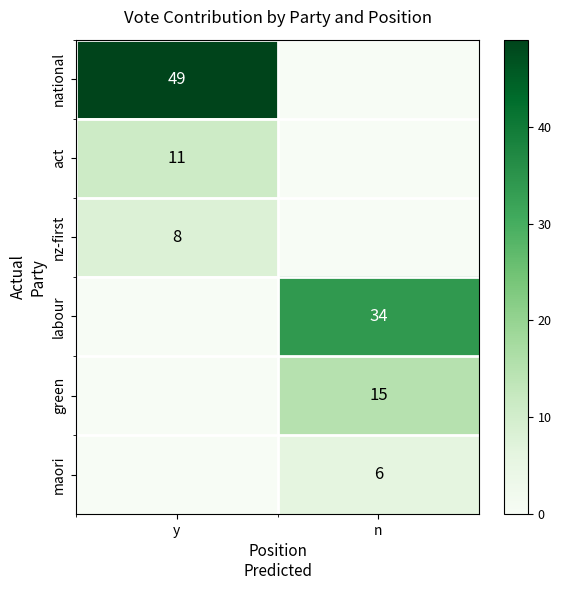

Is it true that nz-first equals 8 at y?

True